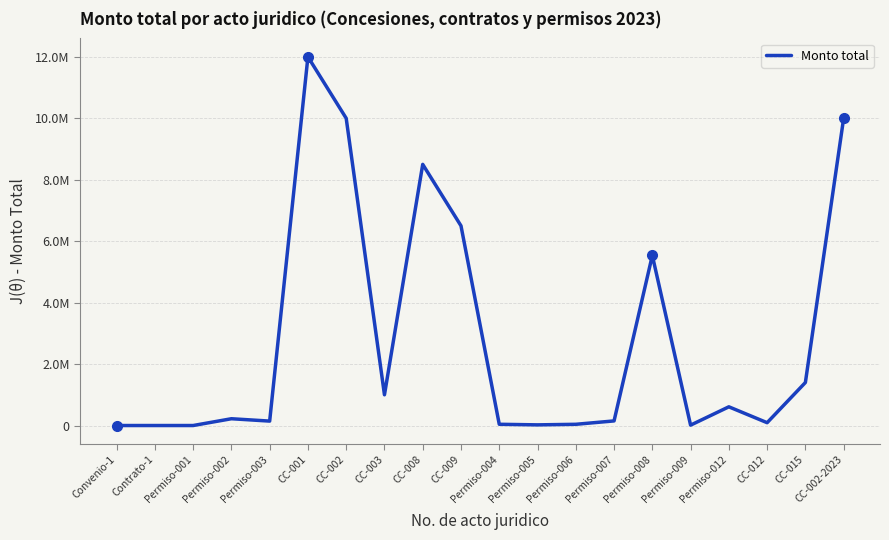

Rank the categories by value from lowest to highest.

Convenio-1, Contrato-1, Permiso-001, Permiso-009, Permiso-005, Permiso-006, Permiso-004, CC-012, Permiso-003, Permiso-007, Permiso-002, Permiso-012, CC-003, CC-015, Permiso-008, CC-009, CC-008, CC-002, CC-002-2023, CC-001